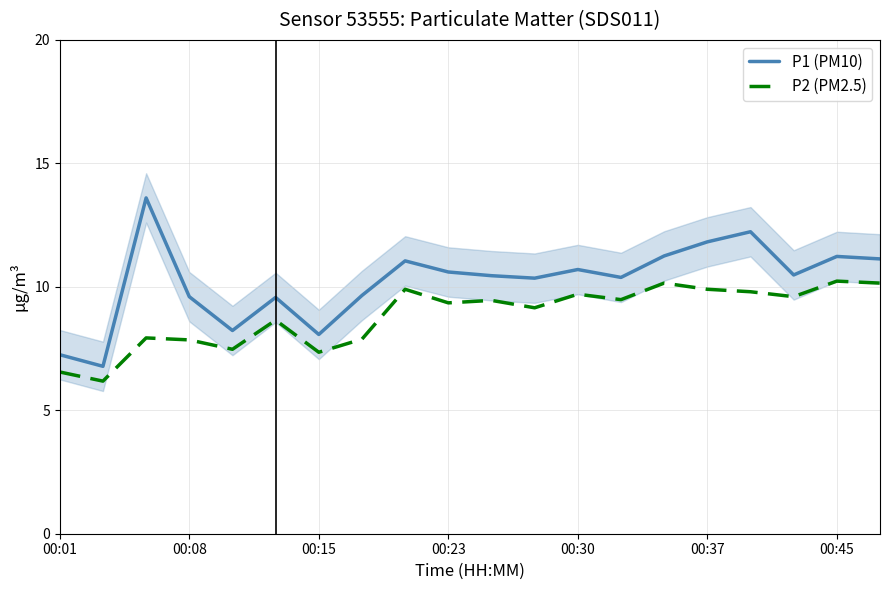

Which series has the widest spread of values?

P1 (PM10)